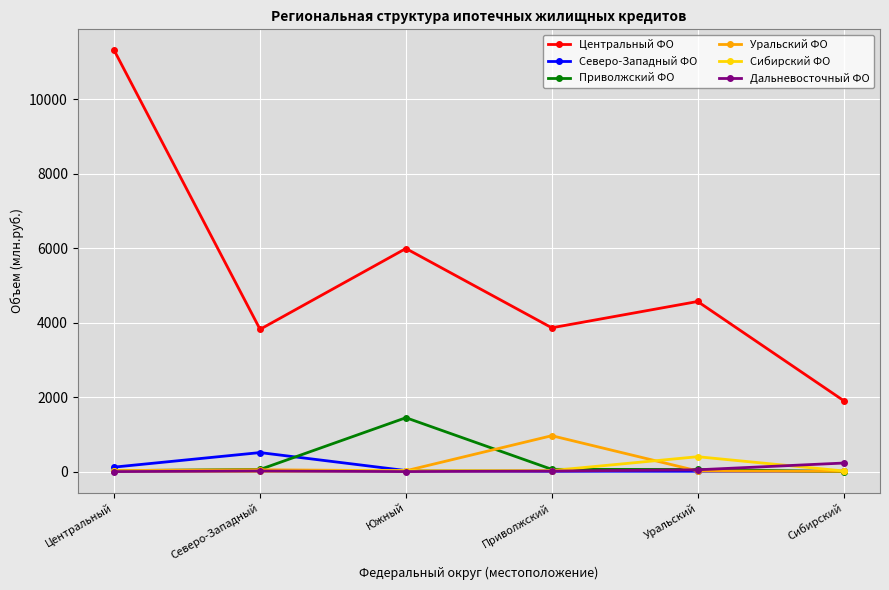

How many times do Северо-Западный ФО and Приволжский ФО cross each other?

2